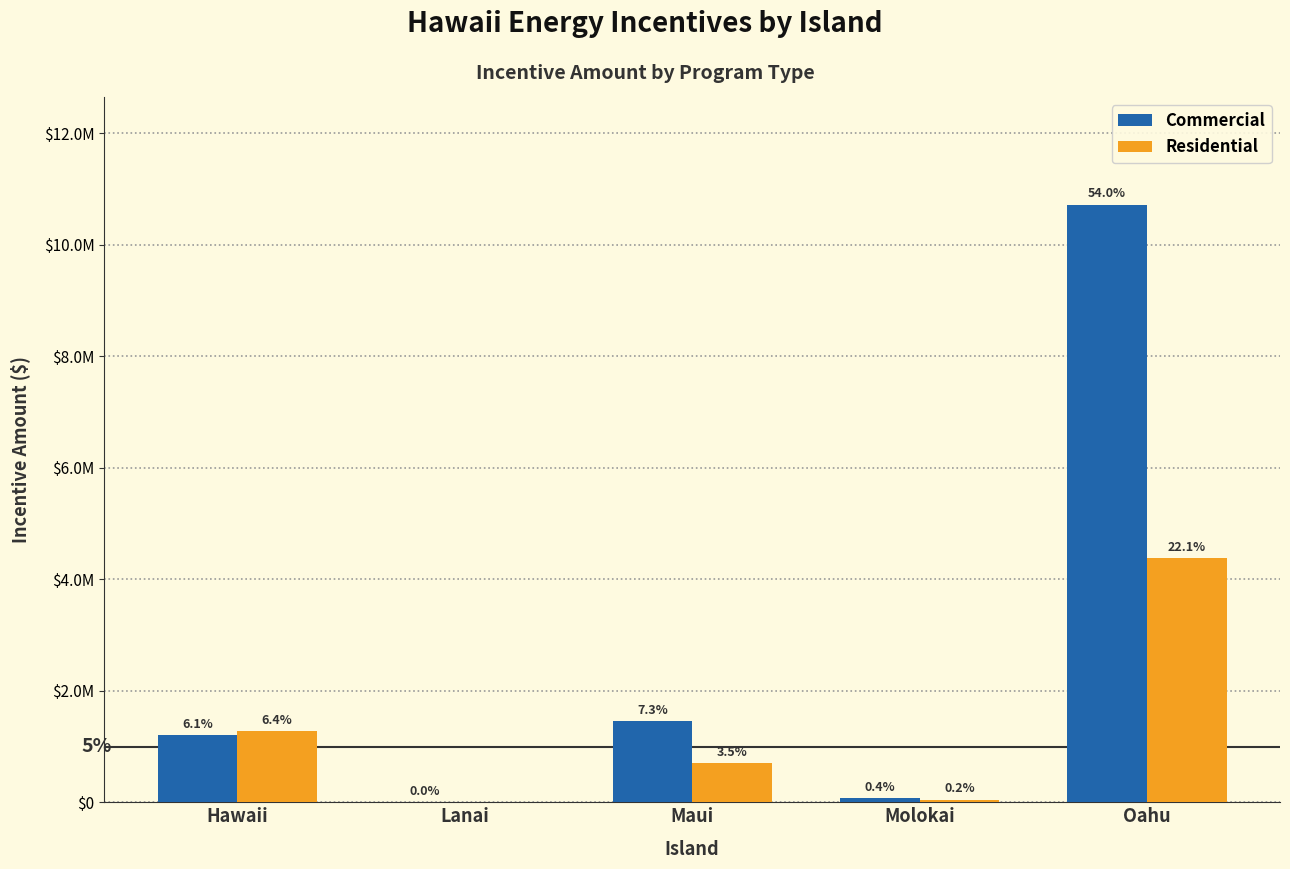

What are all the series names shown in the legend?

Commercial, Residential